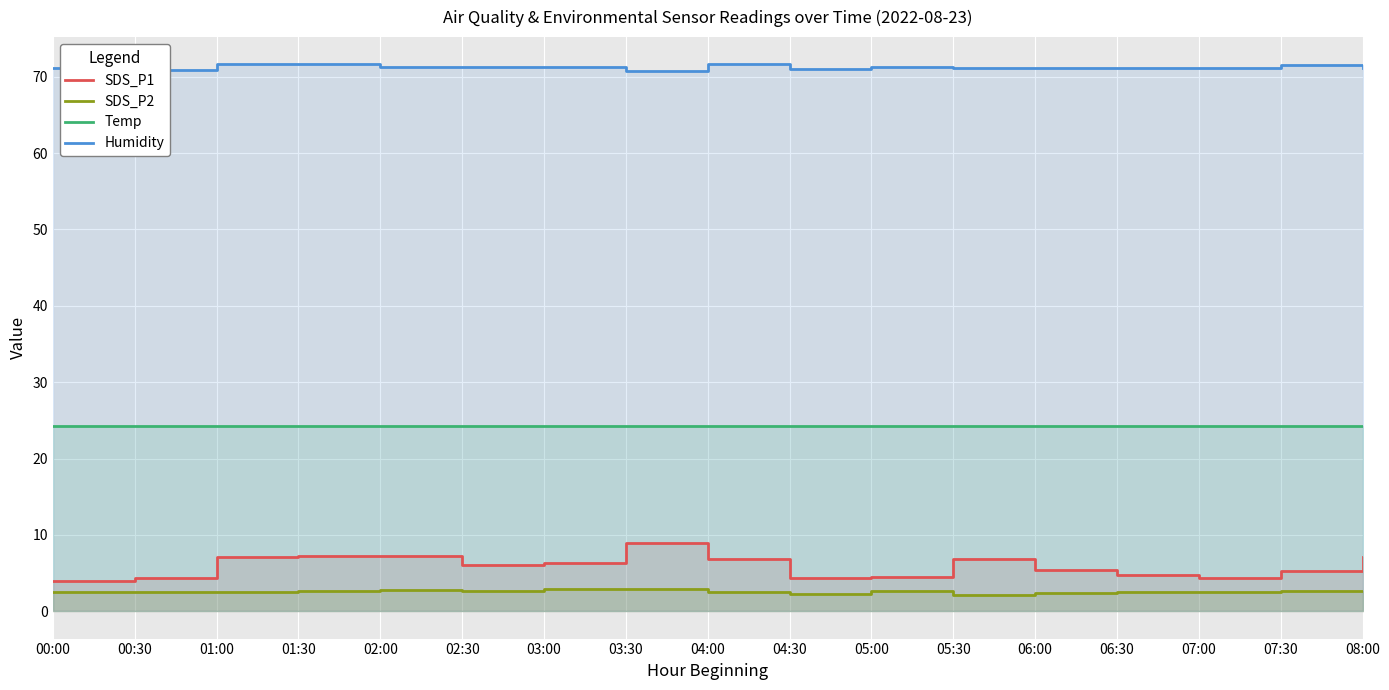

How many values in the SDS_P1 series are below 6?

8